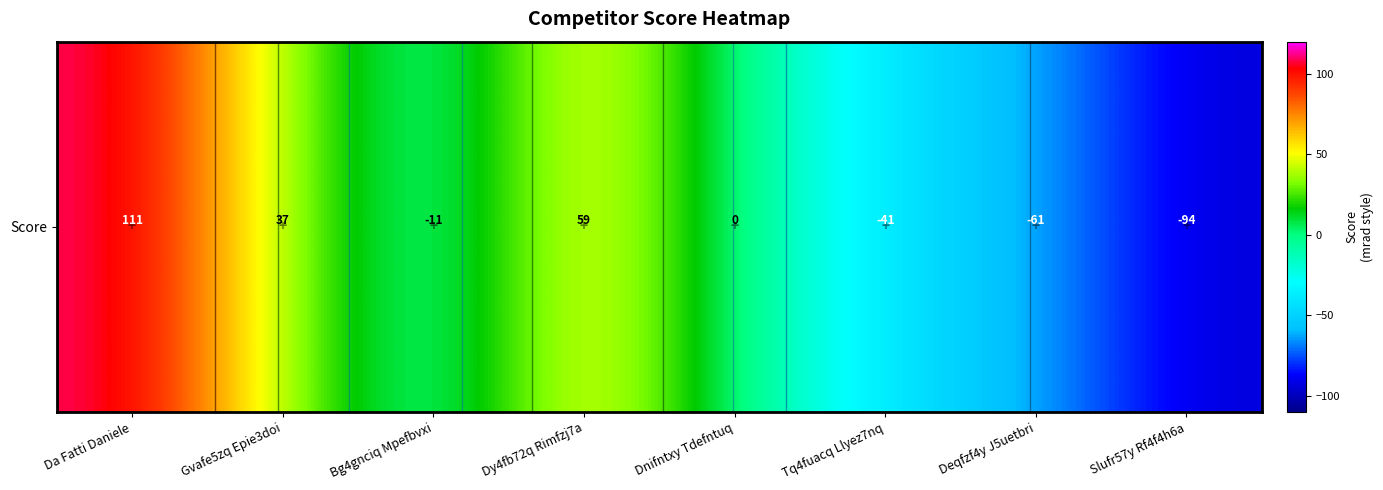

Reading left to right, list all the values displayed in this chart.

Da Fatti Daniele=111	Gvafe5zq Epie3doi=37	Bg4gnciq Mpefbvxi=-11	Dy4fb72q Rimfzj7a=59	Dnifntxy Tdefntuq=0	Tq4fuacq Llyez7nq=-41	Deqfzf4y J5uetbri=-61	Slufr57y Rf4f4h6a=-94